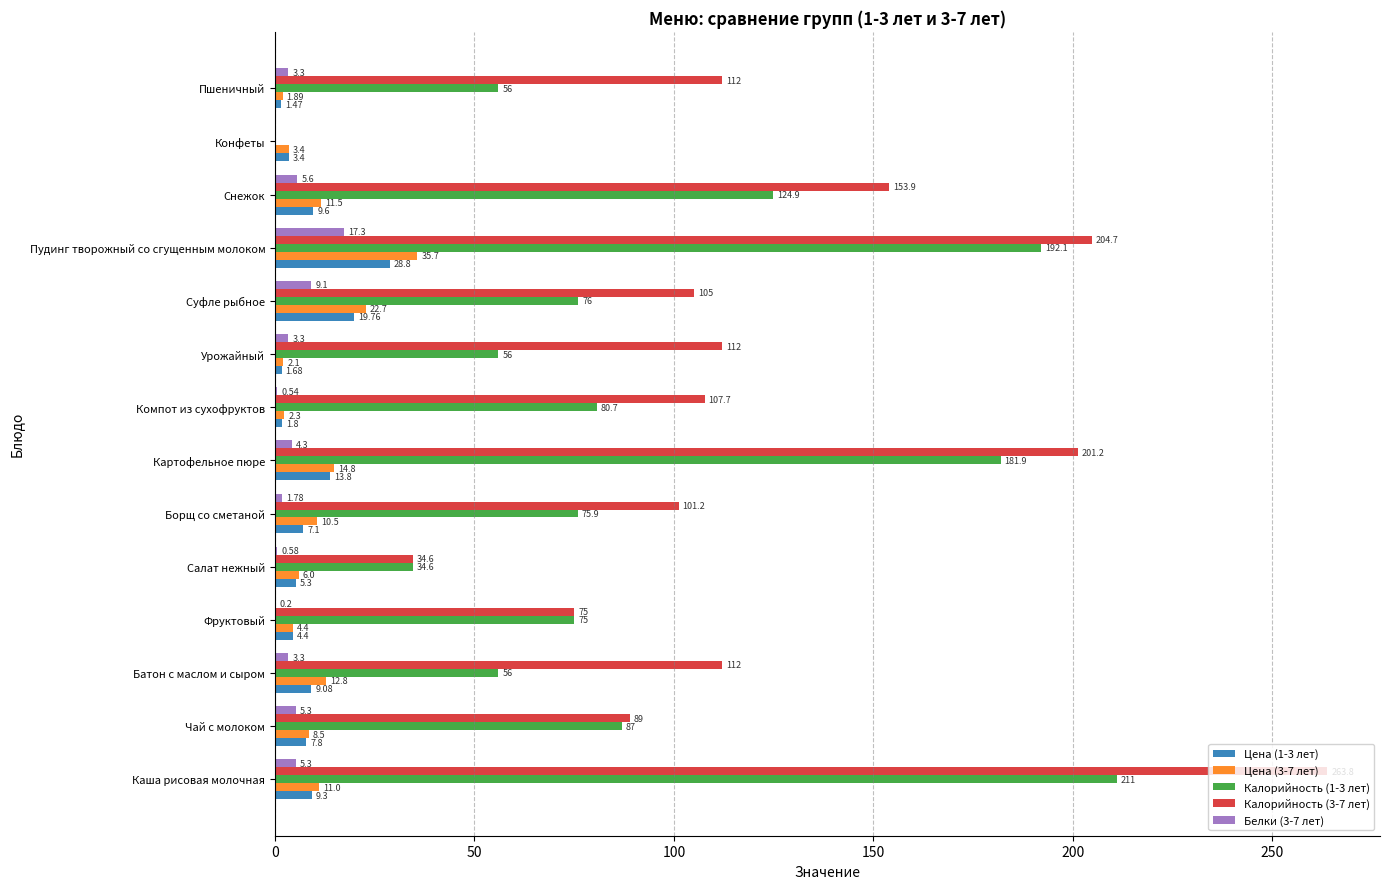

Which series has the largest total across all categories?

Калорийность (3-7 лет)